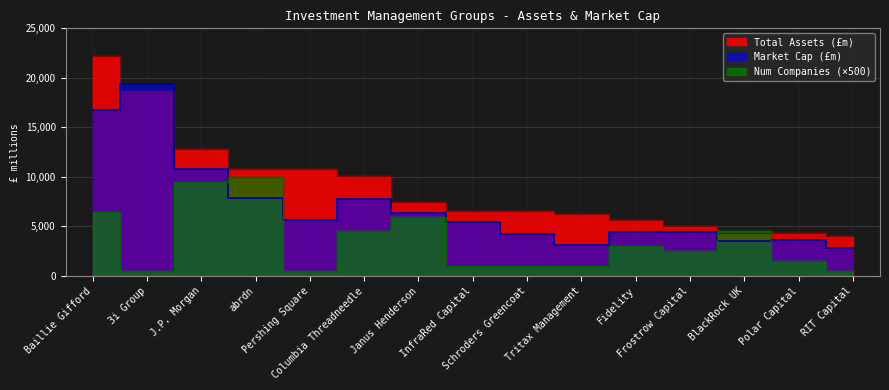

Rank the series by their average value, from lowest to highest.

Number of Companies, Market Cap (£m), Total Assets (£m)